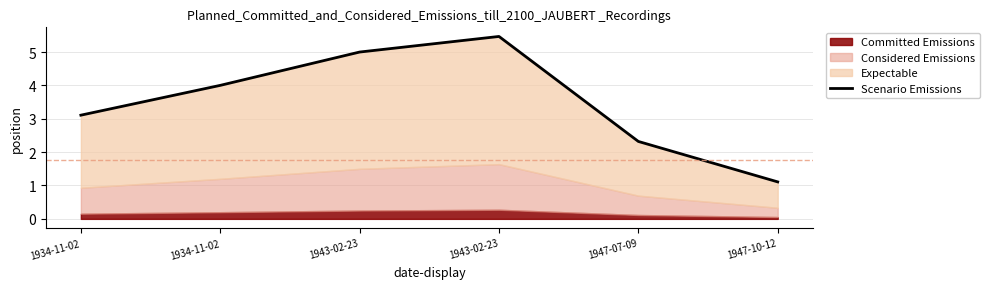

Reading right to left, what are all the values shown in this chart?

1.1	2.3	5.5	5.0	4.0	3.1